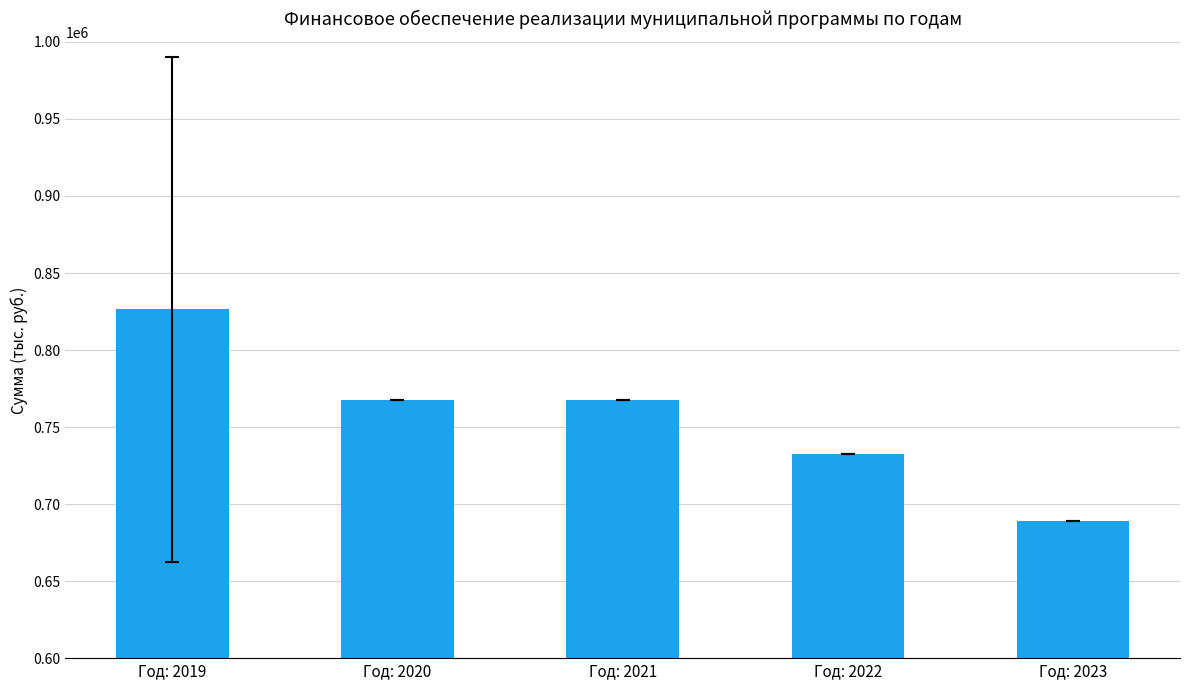

Is it true that the value at Год: 2023 is 689012.0?

True